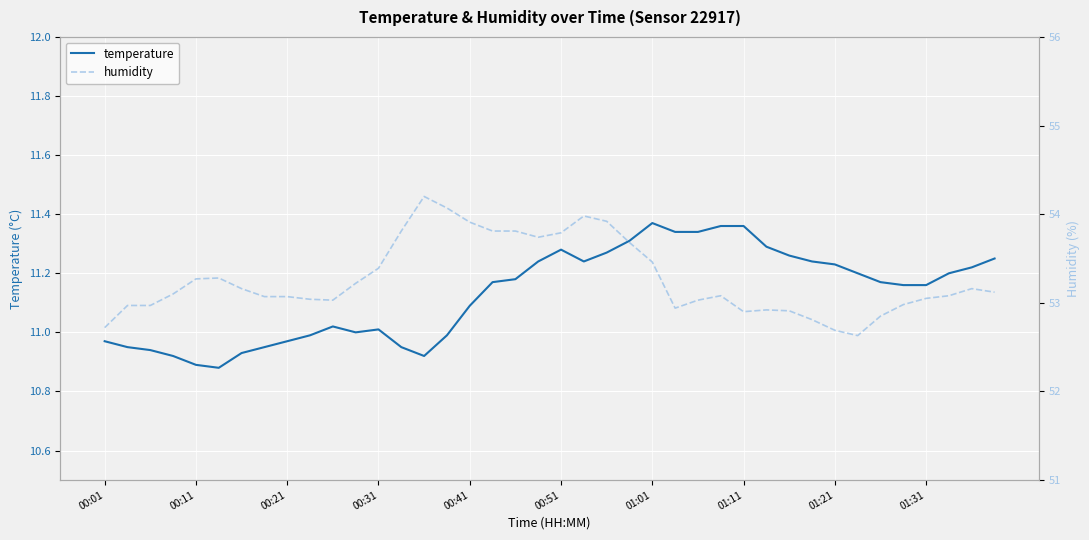

True or false: humidity and temperature cross at least once.

False